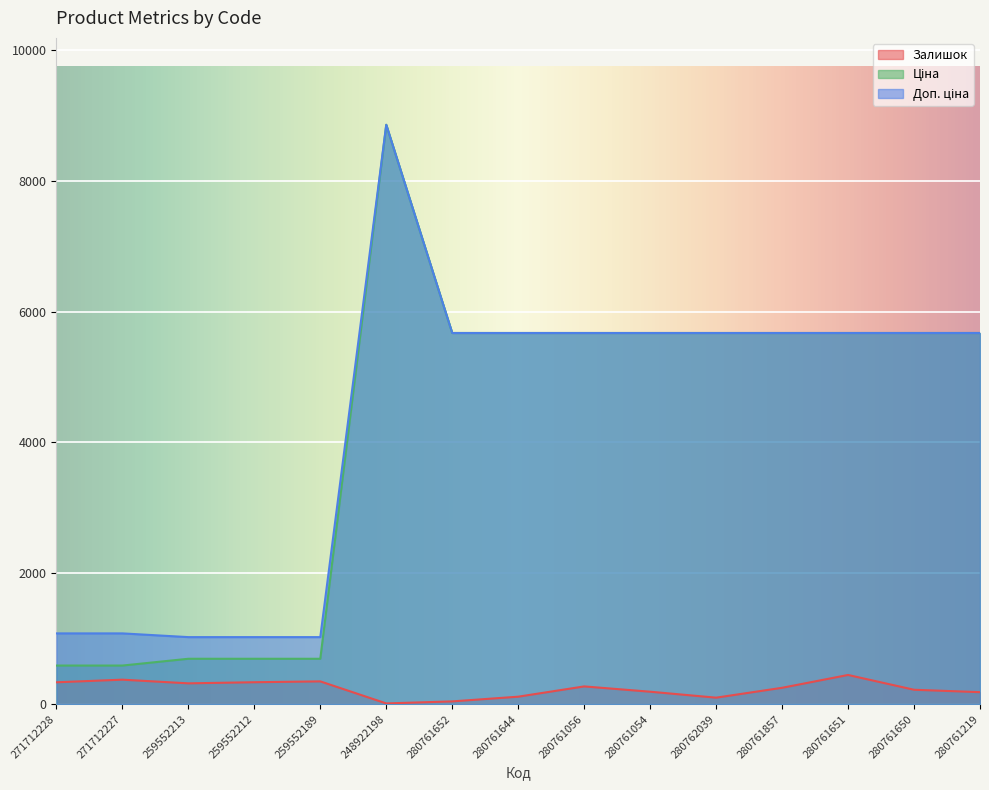

True or false: Доп. ціна and Залишок intersect in this chart.

False